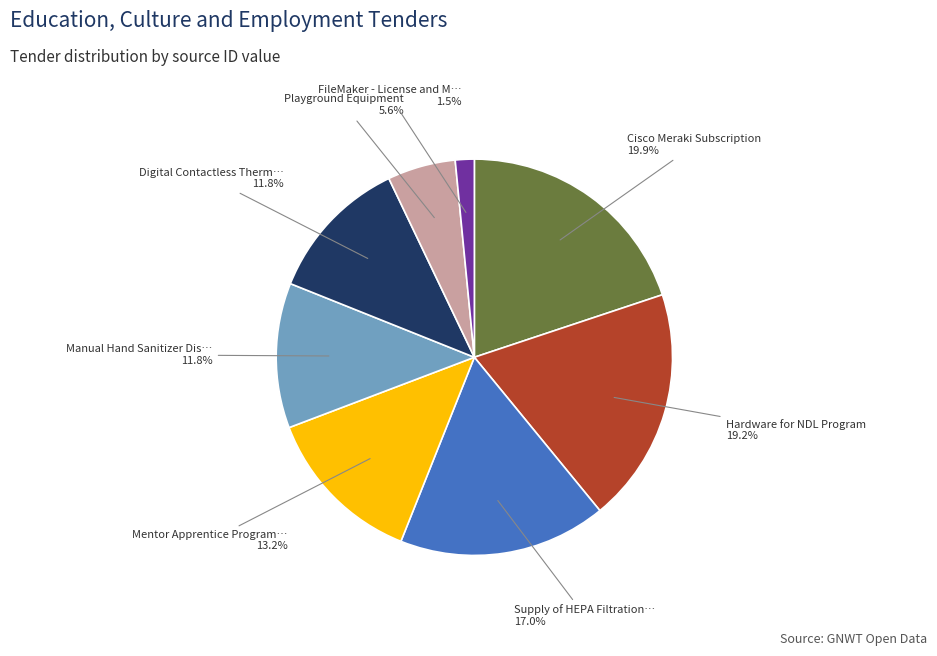

Does any single category account for the majority?

No